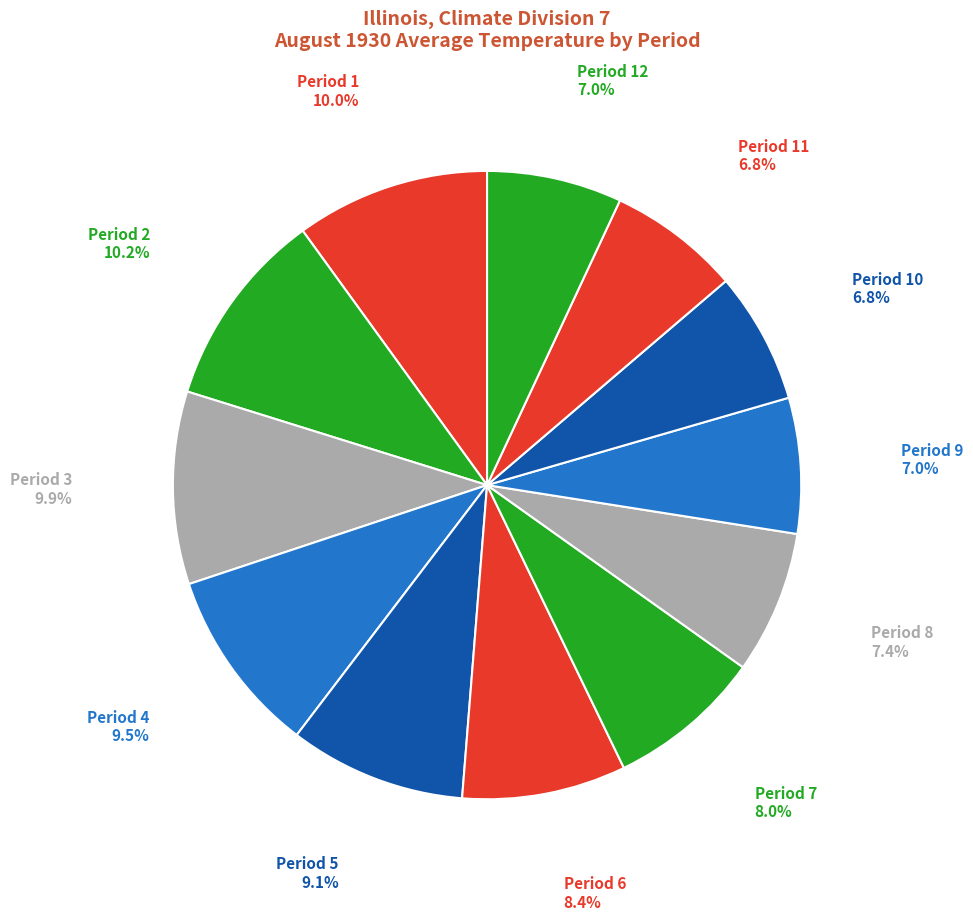

How many segments does this pie chart have?

12